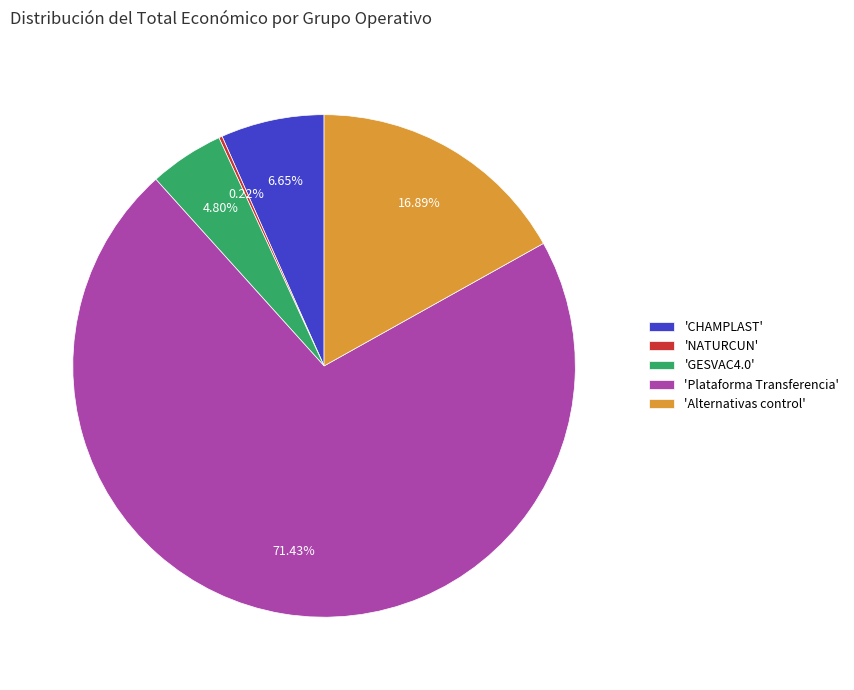

To the nearest percent, what is the difference between the largest and smallest slice percentages?

71%